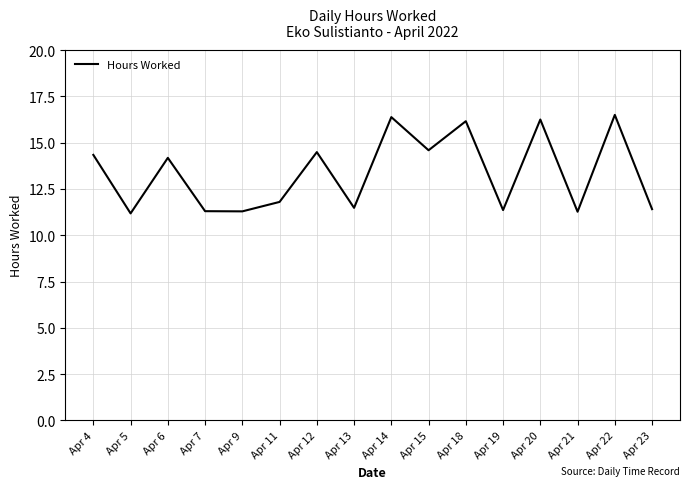

At which label does the data first exceed 14?

Apr 4